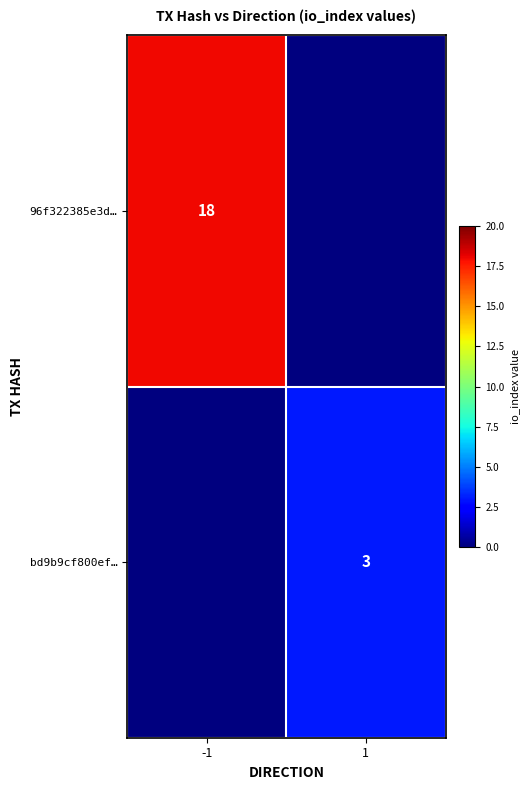

True or false: bd9b9cf800ef… has a value of 3 at 1.

True